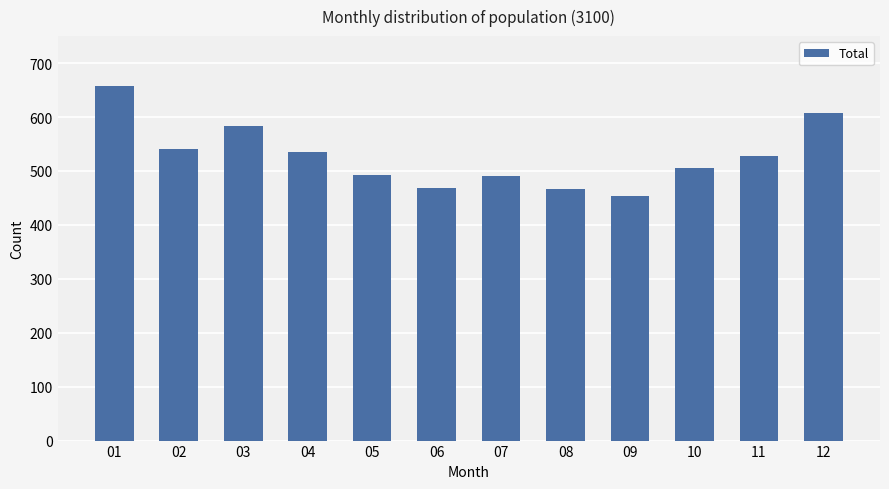

Between 06 and 05, which is larger?

05